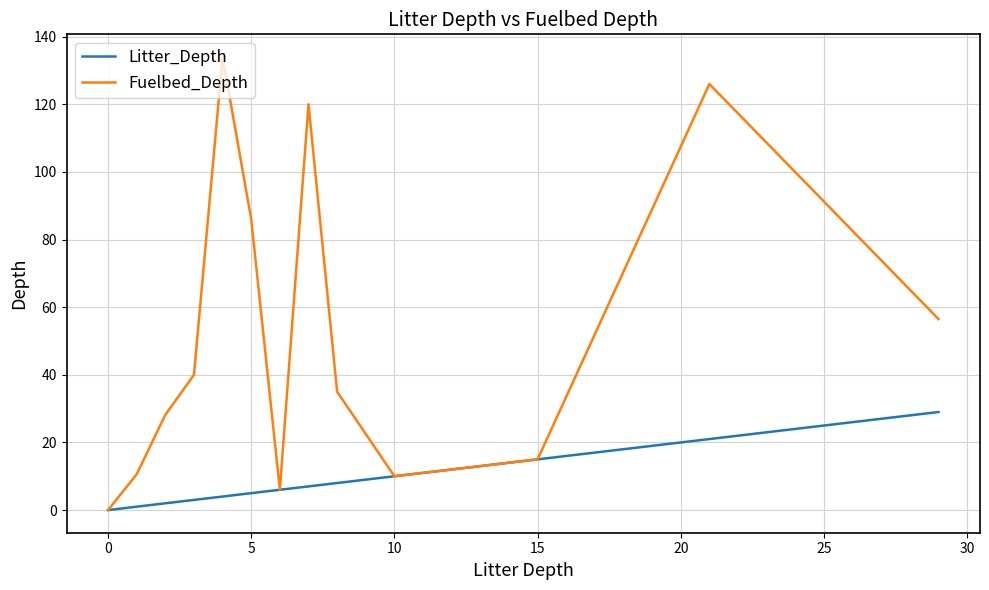

Which series has the largest range (max minus min)?

Fuelbed_Depth